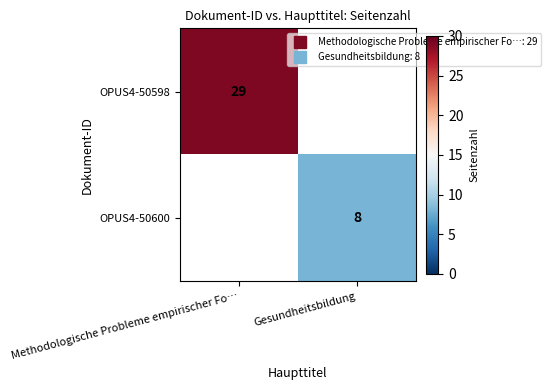

Which has a higher value, Gesundheitsbildung or Methodologische Probleme empirischer Fo…?

Methodologische Probleme empirischer Fo…